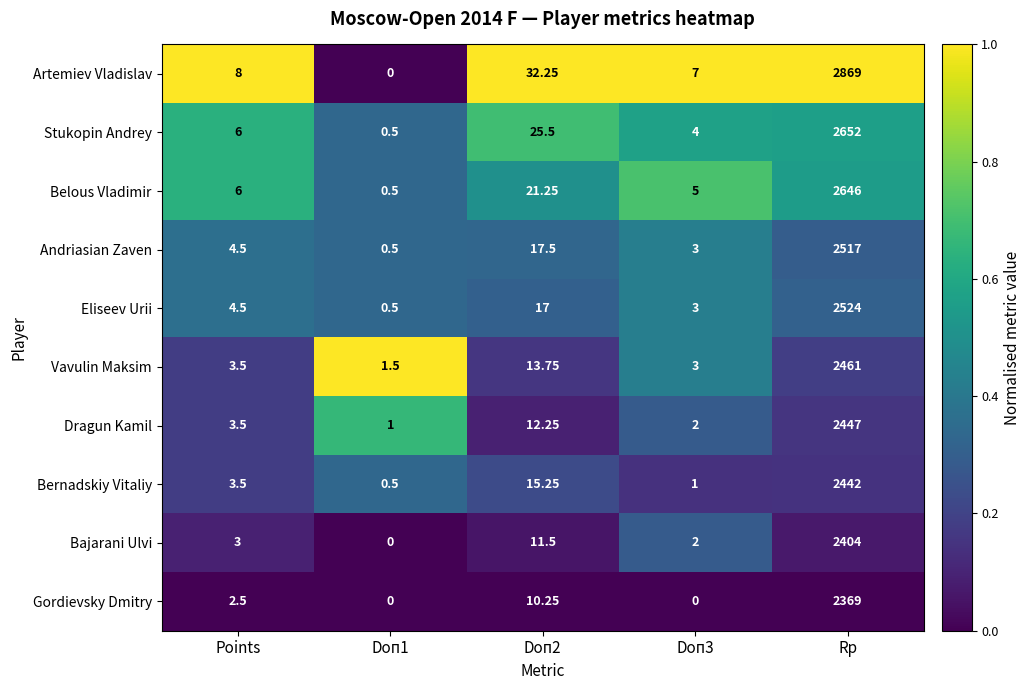

Rank the series by their maximum value, from lowest to highest.

Gordievsky Dmitry, Bajarani Ulvi, Bernadskiy Vitaliy, Dragun Kamil, Vavulin Maksim, Andriasian Zaven, Eliseev Urii, Belous Vladimir, Stukopin Andrey, Artemiev Vladislav